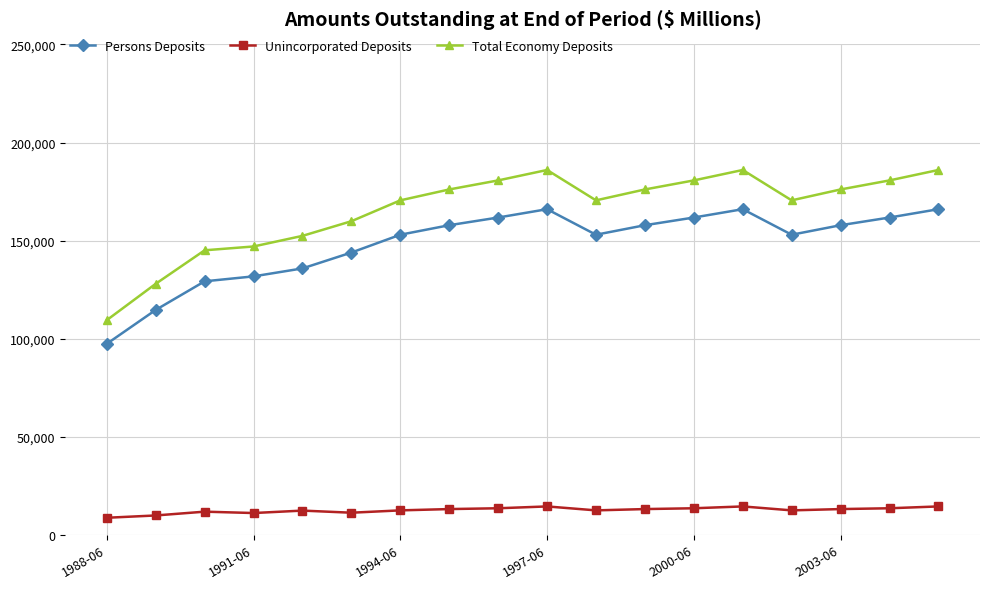

Which series has the largest range (max minus min)?

Total Economy Deposits